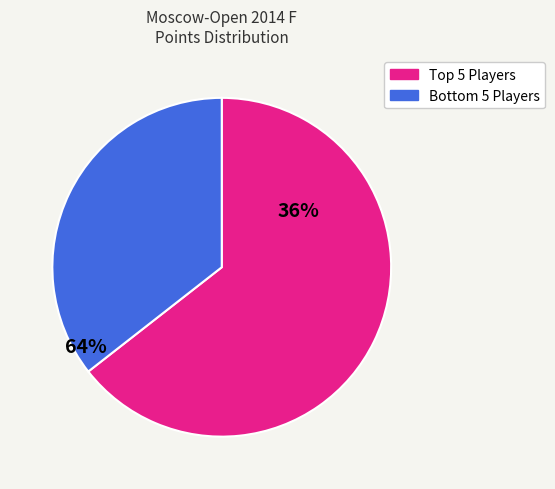

Is there a majority slice in this chart?

Yes